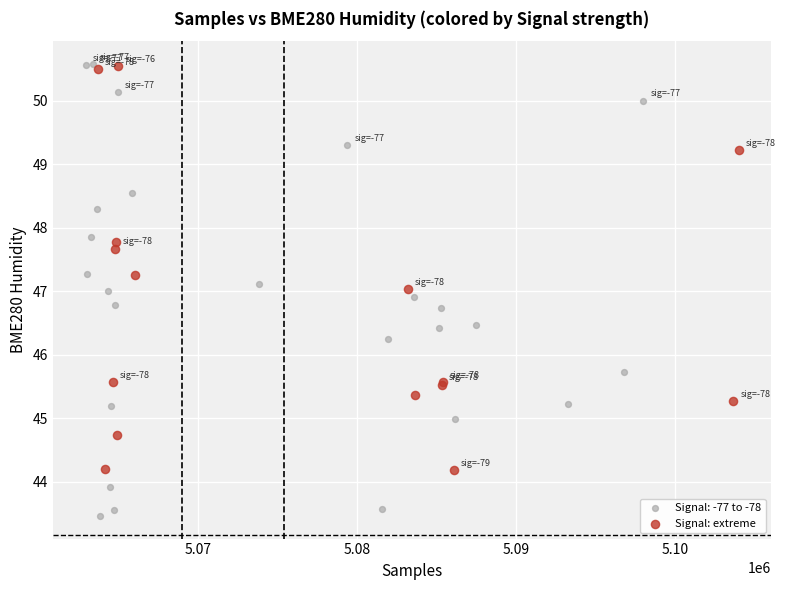

Which series has the widest spread of Y values?

Signal: -77 to -78